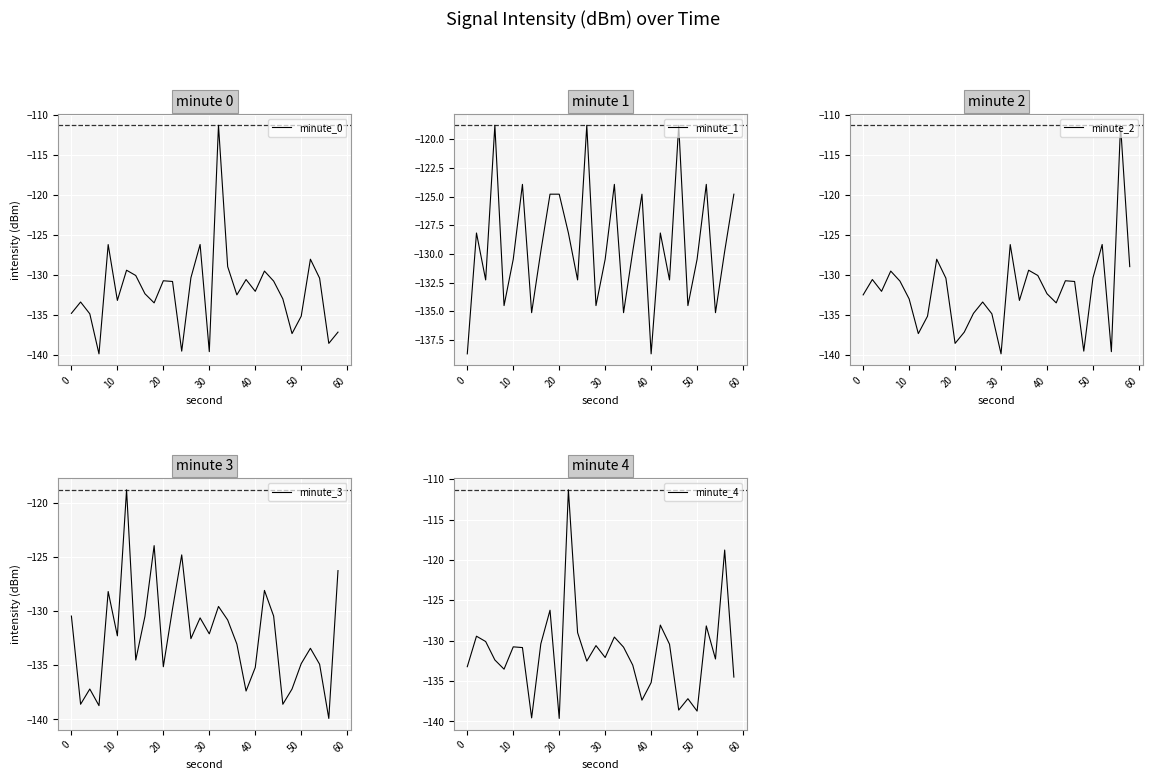

What is the value of the minute_3 point at the 28th from the left?

-134.9